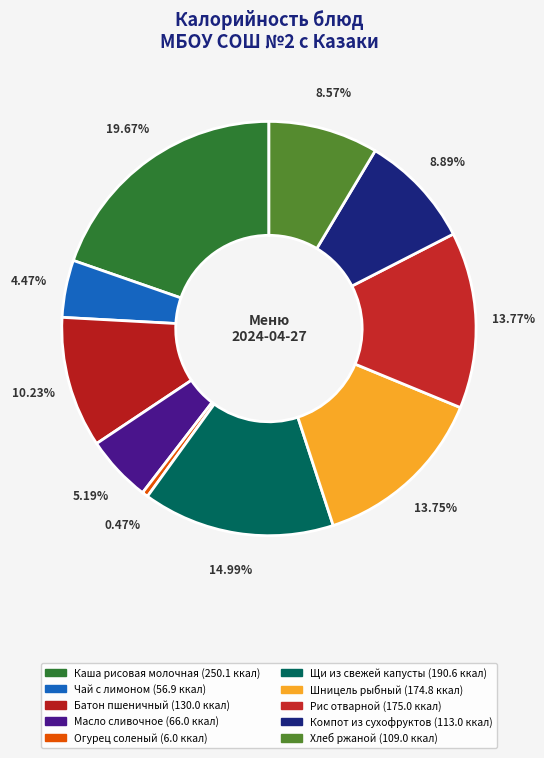

How many segments does this pie chart have?

10